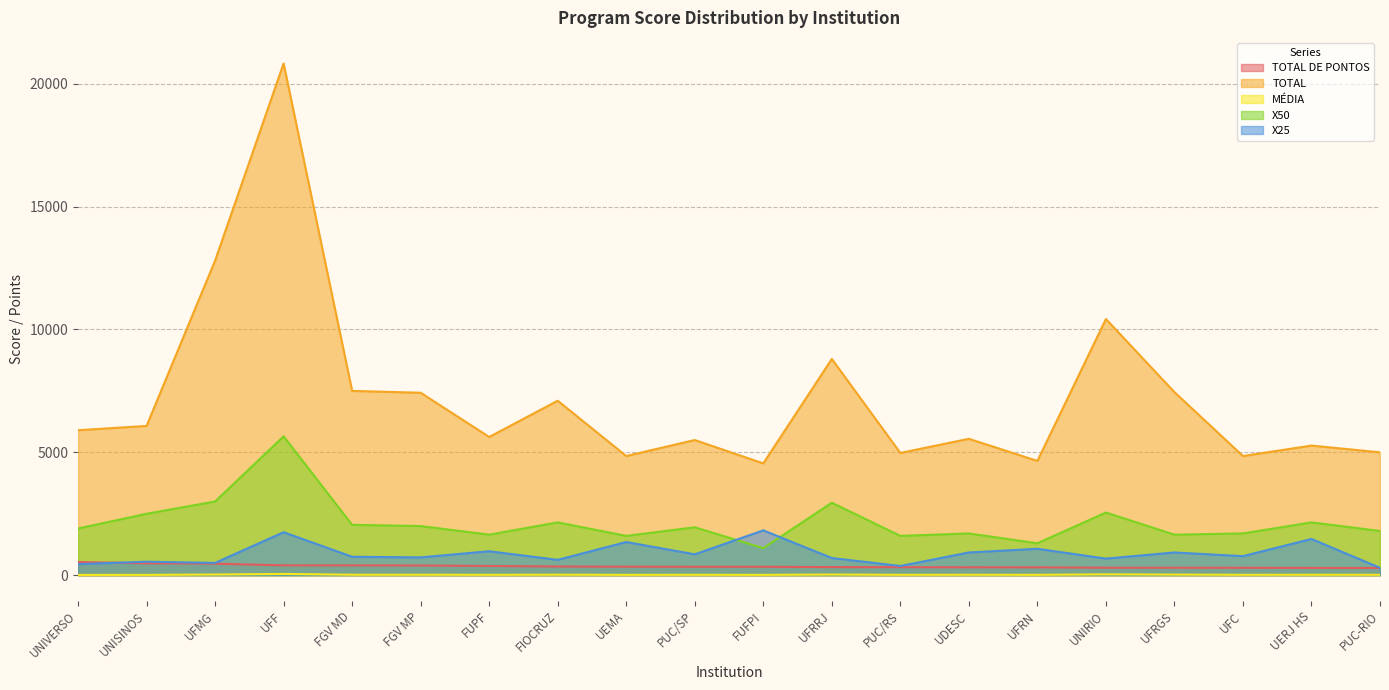

What is the difference between the highest and lowest values at FGV MD?

7481.2